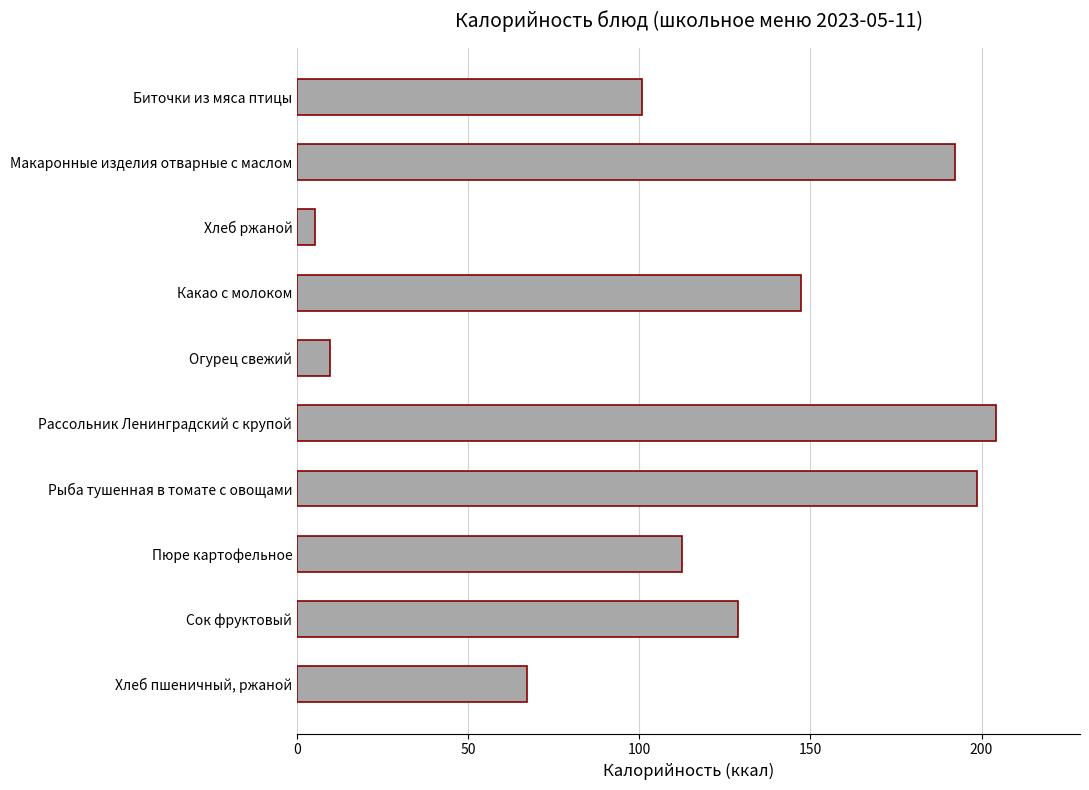

Reading top to bottom, what are all the values shown in this chart?

Биточки из мяса птицы=100.9	Макаронные изделия отварные с маслом=192.3	Хлеб ржаной=5.2	Какао с молоком=147.4	Огурец свежий=9.6	Рассольник Ленинградский с крупой=204.3	Рыба тушенная в томате с овощами=198.6	Пюре картофельное=112.5	Сок фруктовый=128.9	Хлеб пшеничный, ржаной=67.2